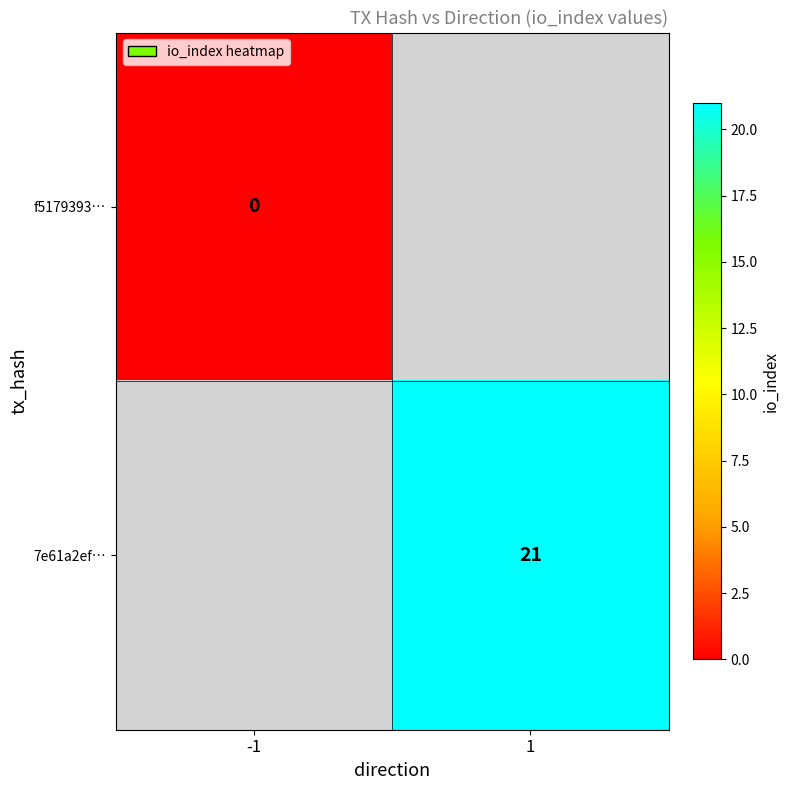

The 7e61a2ef… series shows 21 at 1. True or false?

True